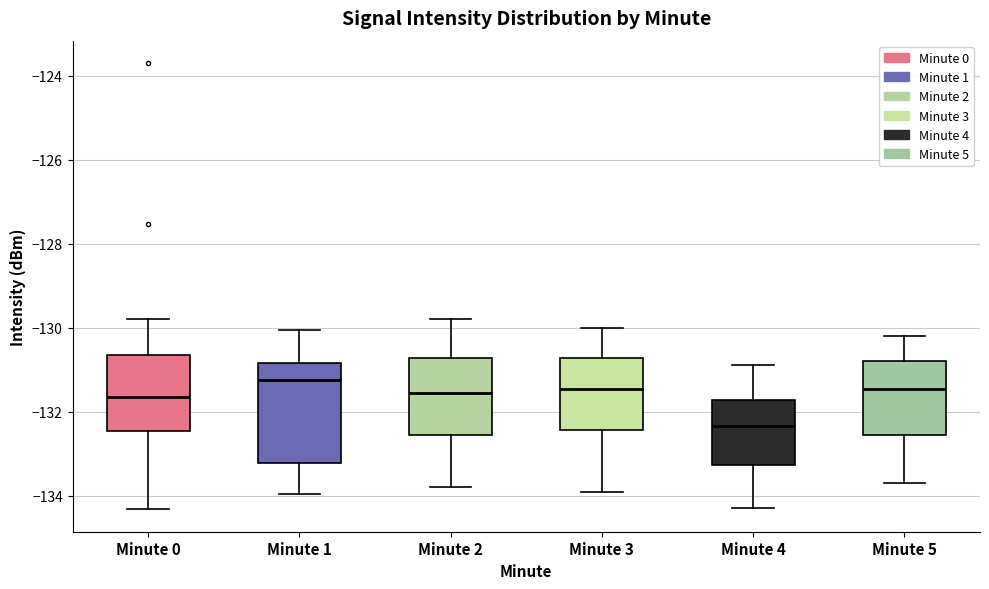

Reading left to right, transcribe this box plot: for each box, give where its median line is, the range the box spans, and where its two whiskers end, as read against the y-axis. The values are not printed on the chart, so give them approximately, as read against the axis.

Minute 0: median -131.6, box -132.4 to -130.6, whiskers -134.4 to -129.8
Minute 1: median -131.2, box -133.2 to -130.8, whiskers -134.0 to -130.0
Minute 2: median -131.6, box -132.6 to -130.8, whiskers -133.8 to -129.8
Minute 3: median -131.4, box -132.4 to -130.8, whiskers -133.8 to -130.0
Minute 4: median -132.4, box -133.2 to -131.8, whiskers -134.2 to -130.8
Minute 5: median -131.4, box -132.6 to -130.8, whiskers -133.6 to -130.2